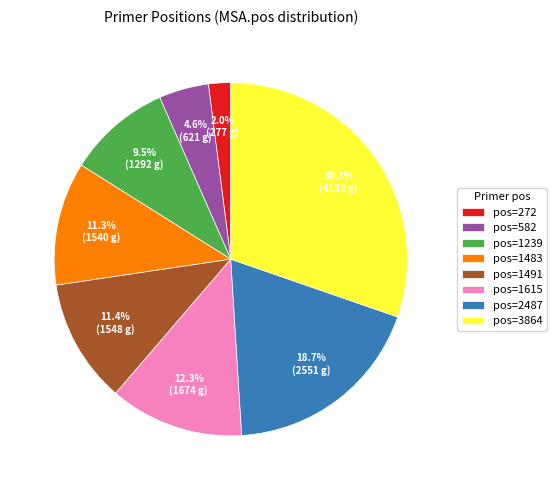

How many segments does this pie chart have?

8